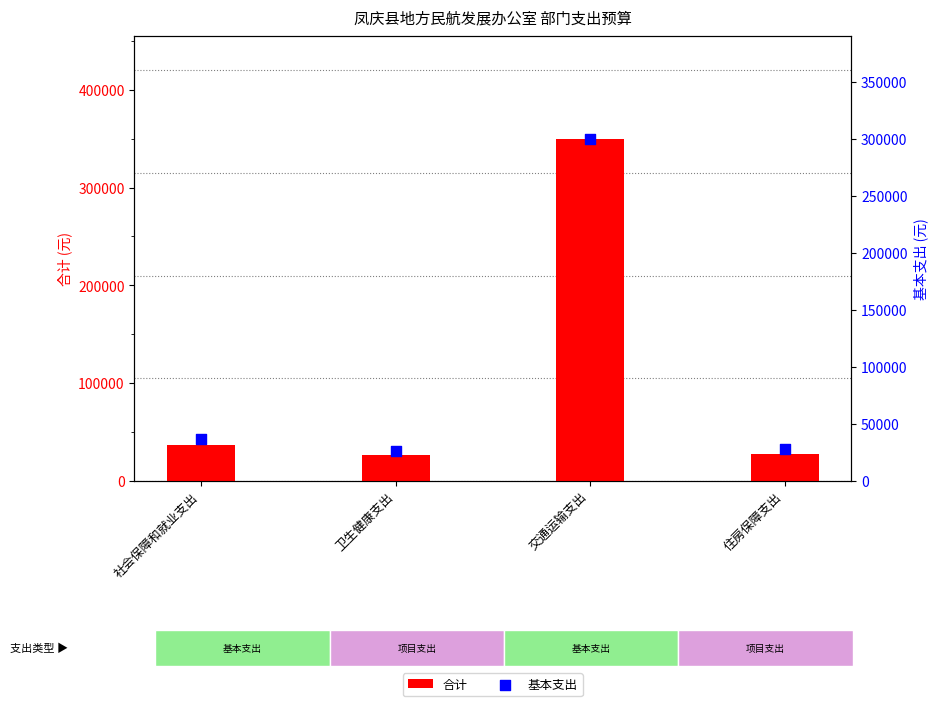

At which category is the sum across all series the highest?

交通运输支出